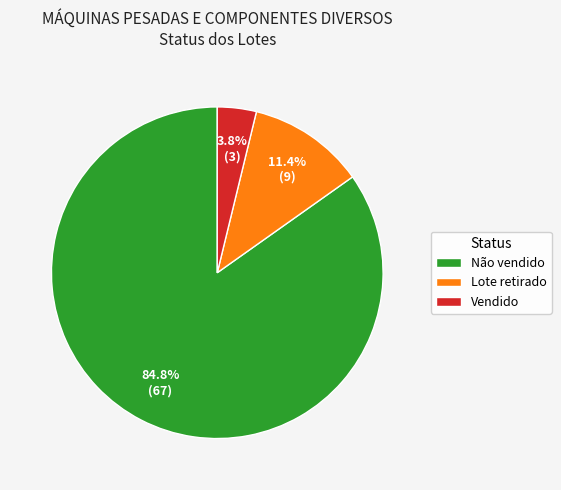

To the nearest percent, what is the average slice percentage?

33%